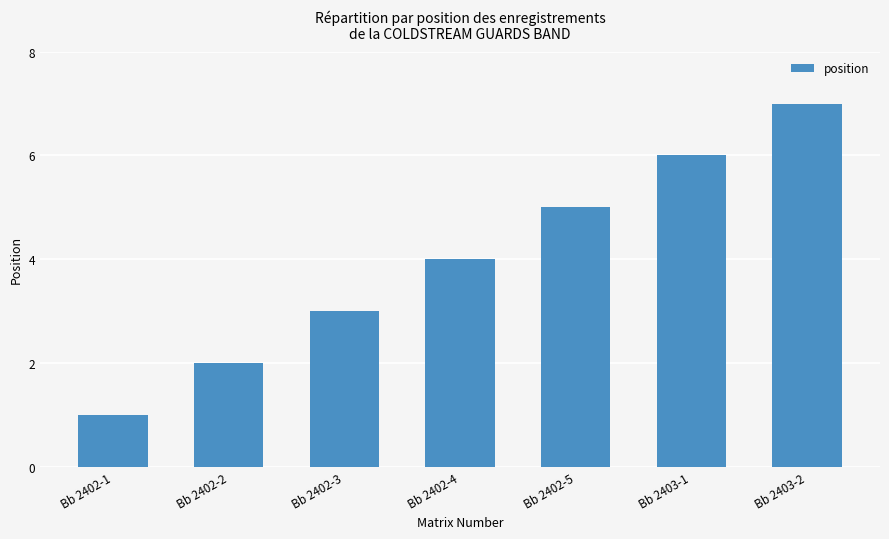

What is the value of the 2nd bar from the left?

2